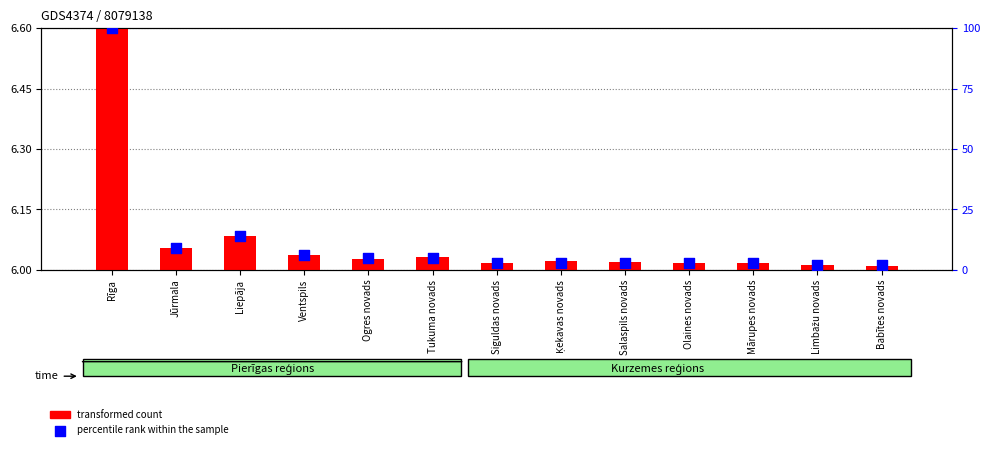

At how many categories does at least one series exceed 38?

1